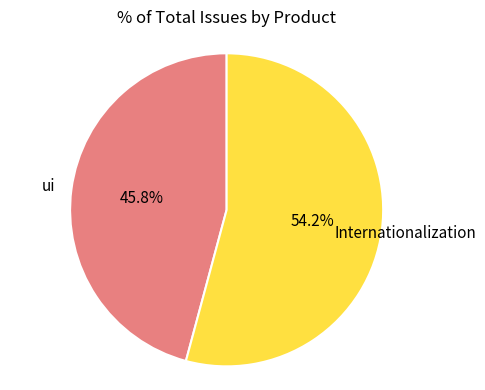

How many segments does this pie chart have?

2